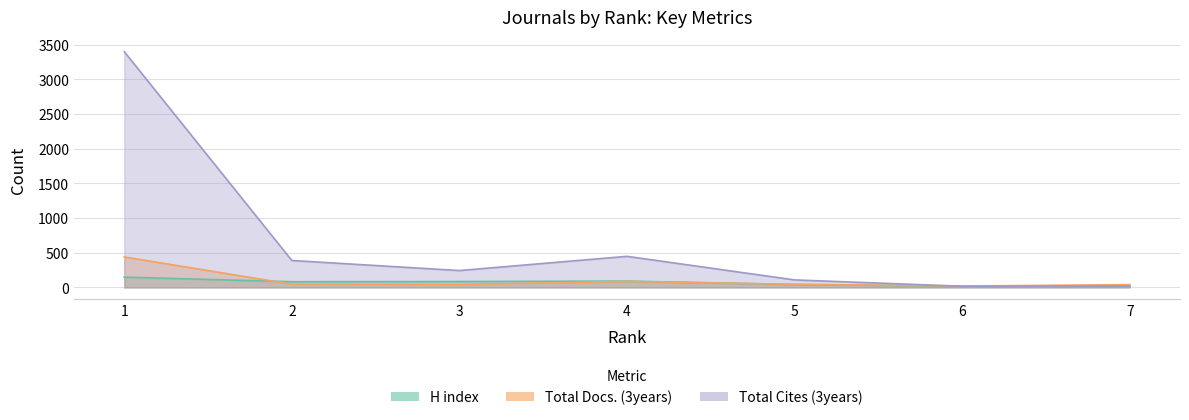

How many interior local valleys does the Total Cites (3years) series have?

2